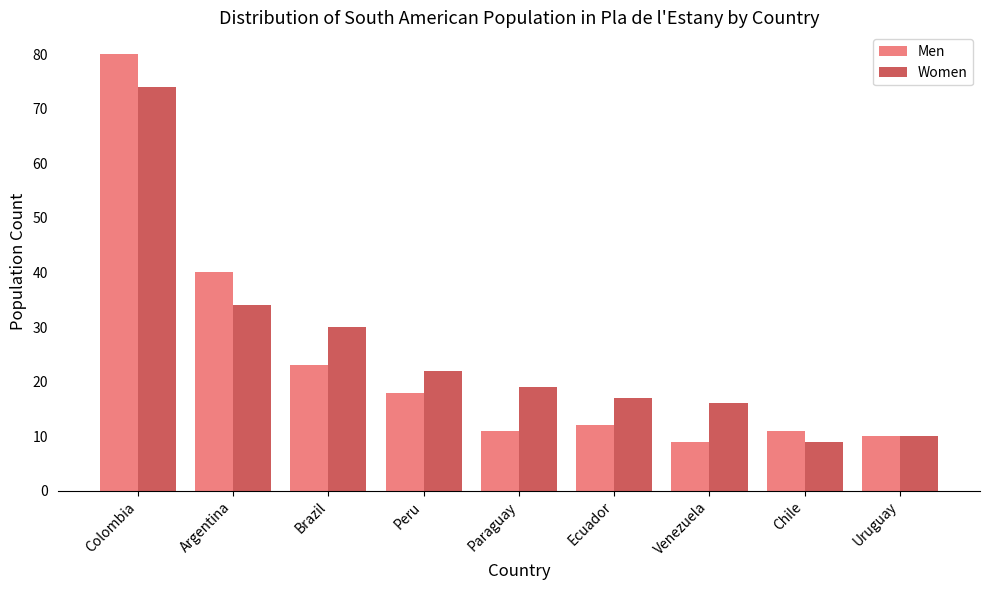

What is the label of the 5th bar from the left?

Paraguay